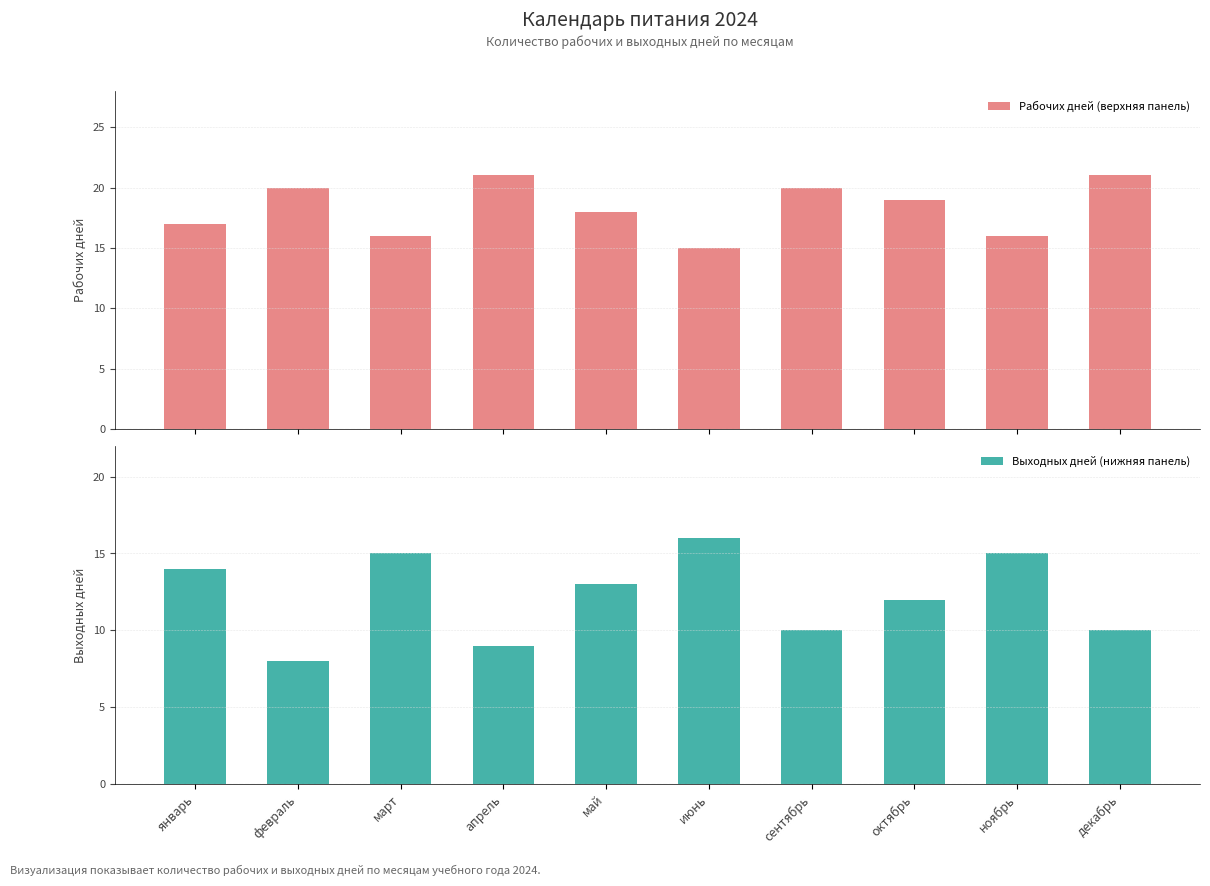

Reading left to right, what are all the values shown in this chart?

Рабочих дней (верхняя панель): 17	20	16	21	18	15	20	19	16	21
Выходных дней (нижняя панель): 14	8	15	9	13	16	10	12	15	10